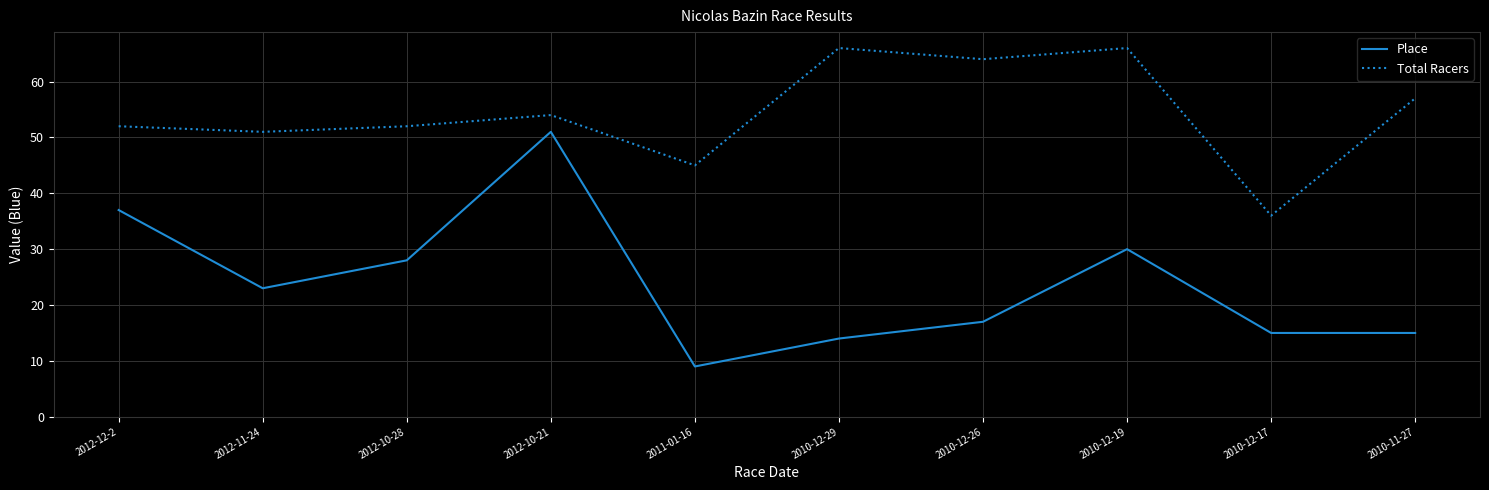

What position from the right is 2012-11-24?

9